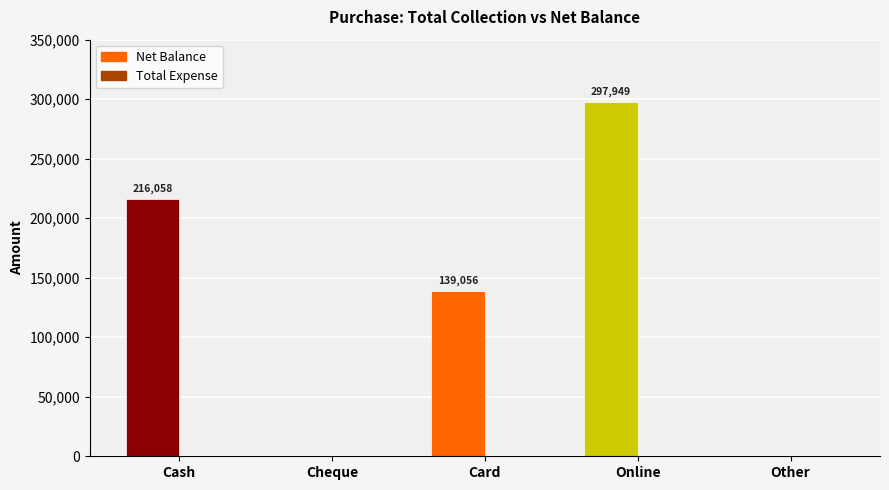

Which series has the largest total across all categories?

Net Balance